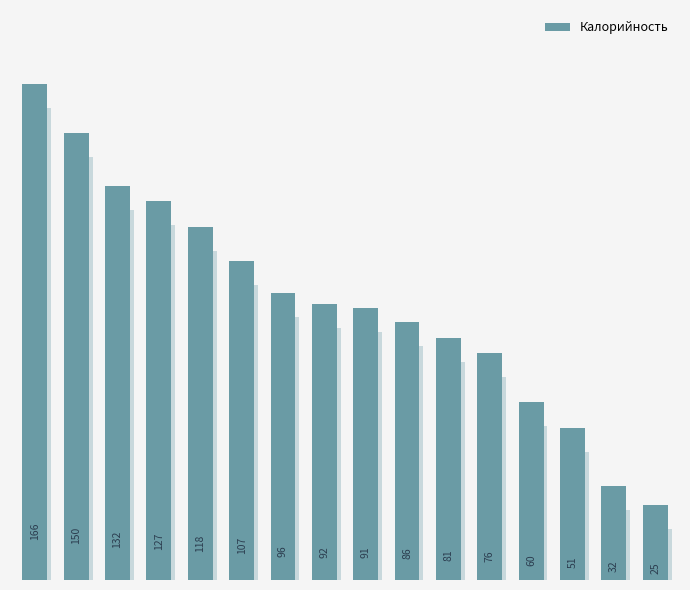

What is the sum of all values?

1490.4